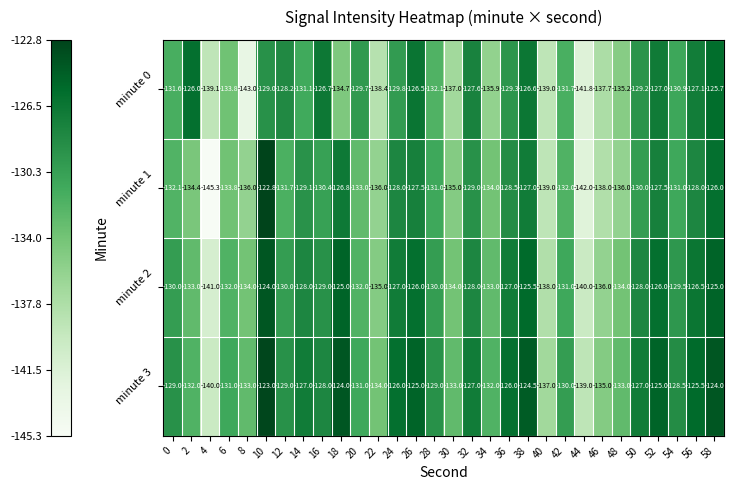

What is the average value of the minute 0 series?

-132.0